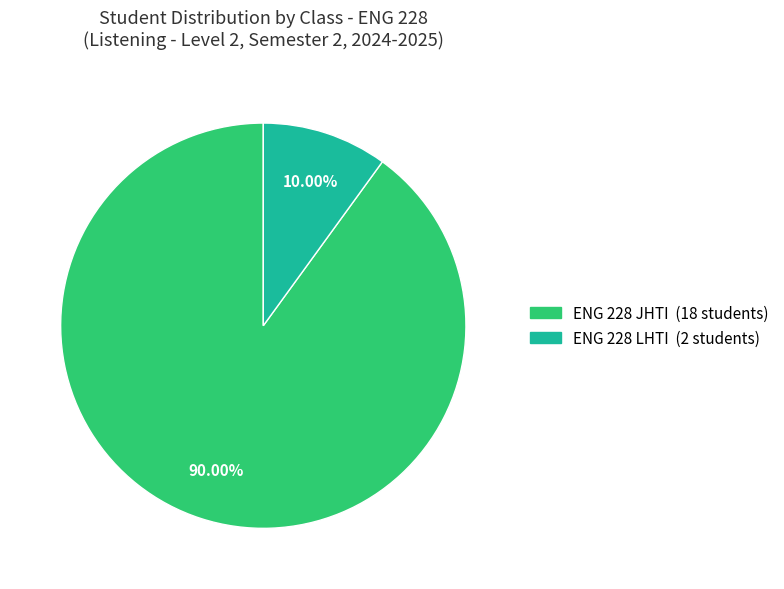

To the nearest percent, what is the difference between the ENG 228 JHTI and ENG 228 LHTI slice percentages?

80%